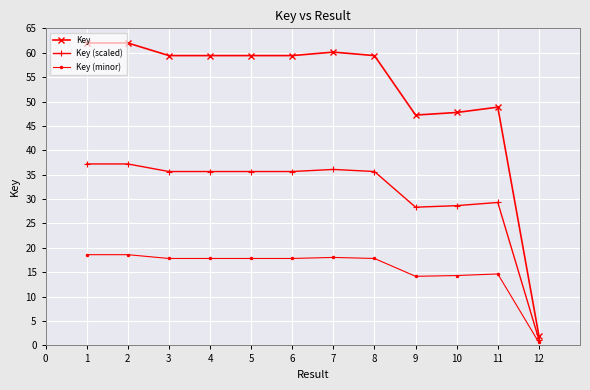

Does the chart display data point markers on the line(s)?

Yes